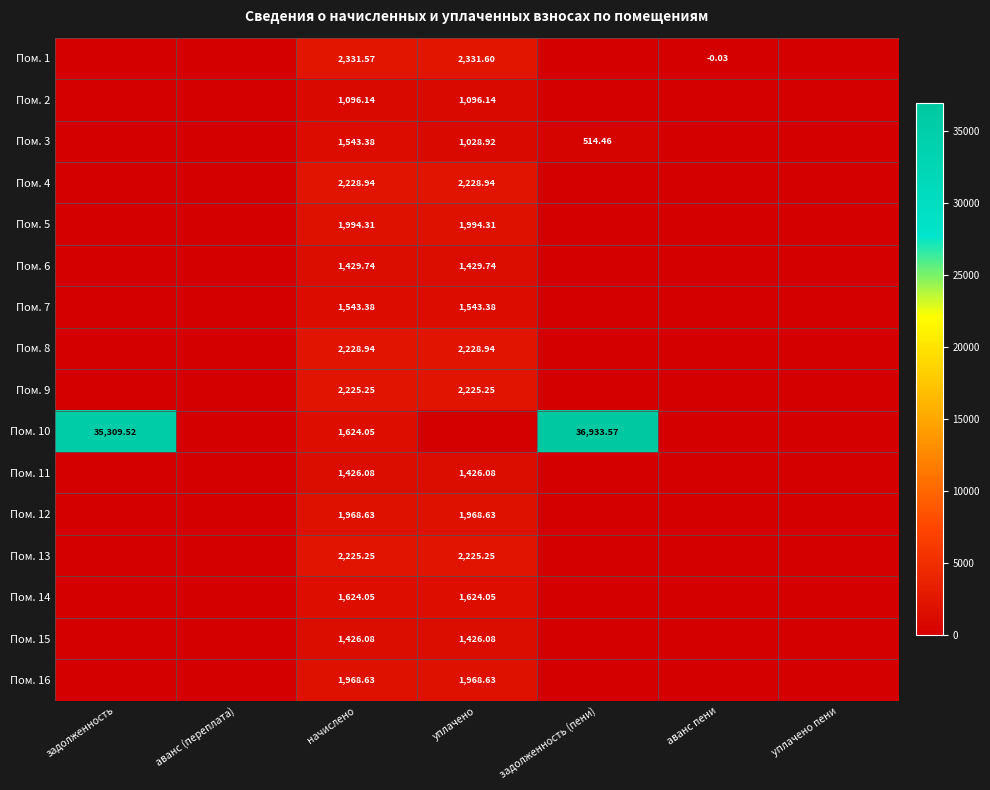

How many distinct data groups are displayed?

16